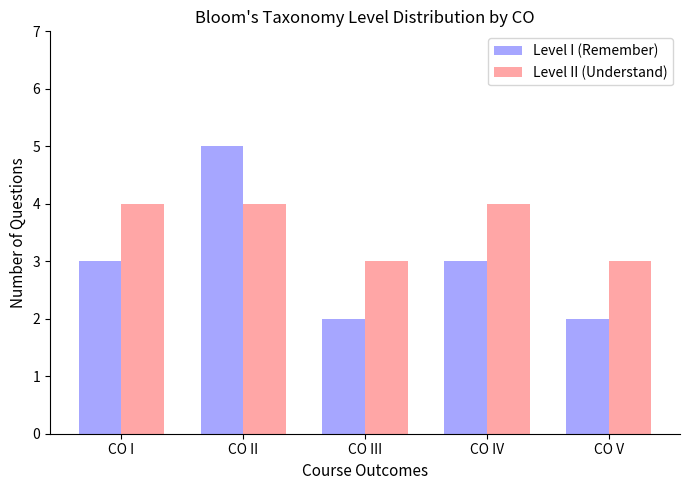

At which category is the sum across all series the highest?

CO II